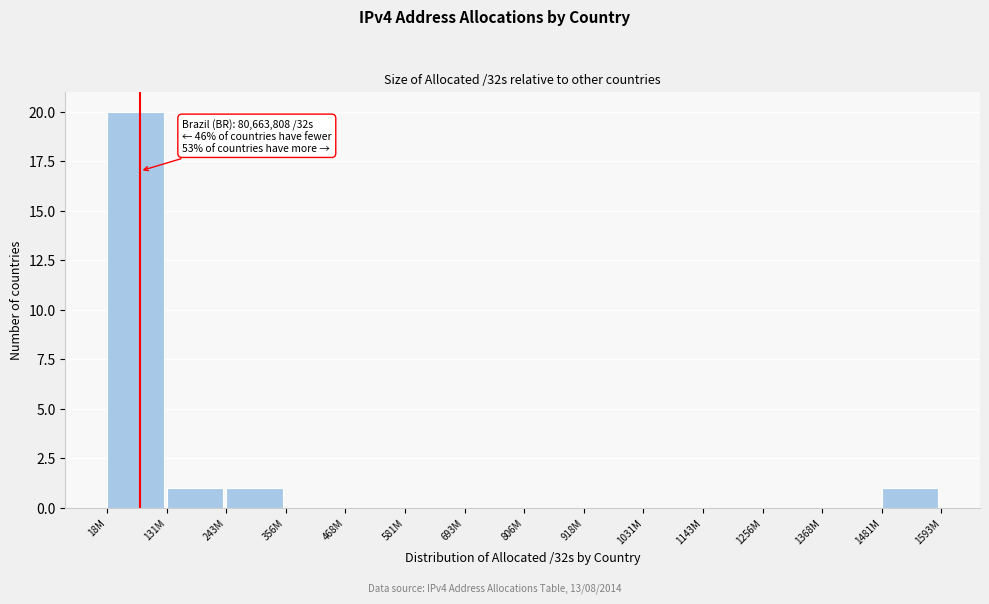

Reading left to right, list all the values displayed in this chart.

18M=20	131M=1	243M=1	356M=0	468M=0	581M=0	693M=0	806M=0	918M=0	1031M=0	1143M=0	1256M=0	1368M=0	1481M=1